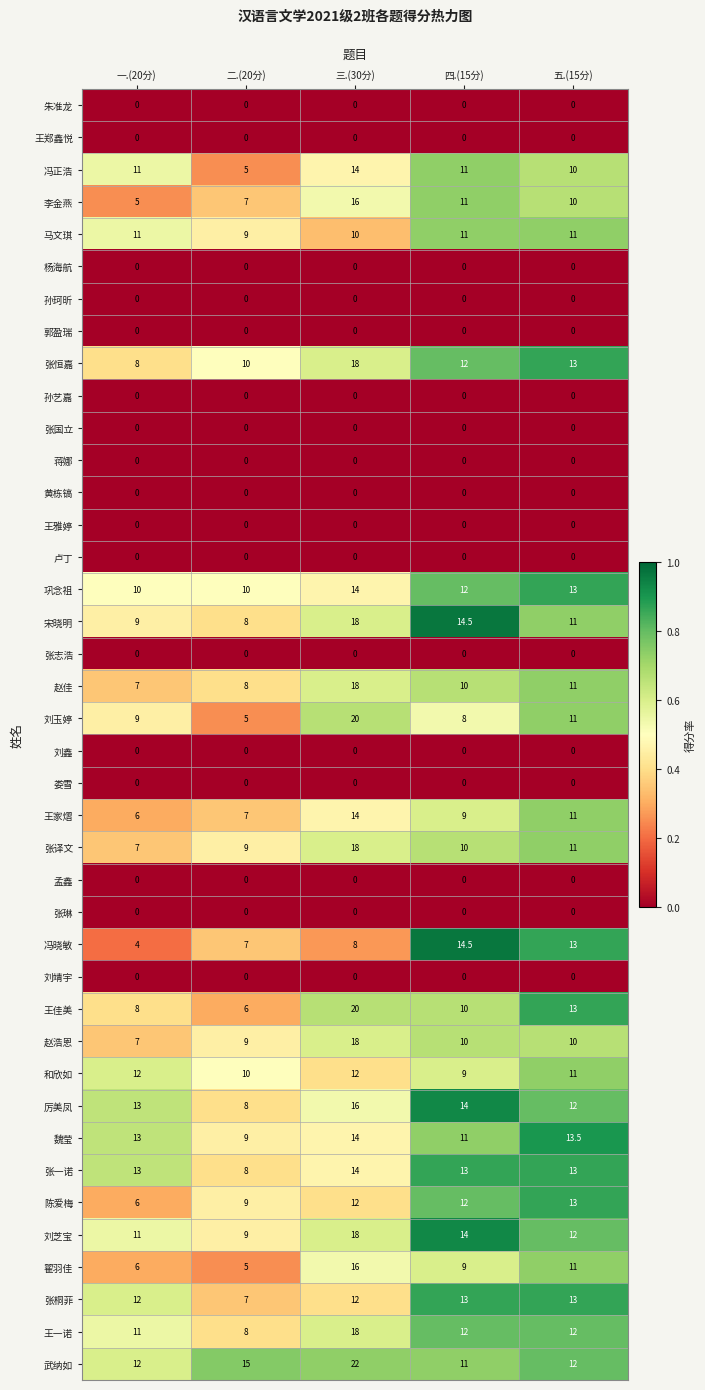

What value does the 王佳美 series have at 四.(15分)?

10.0